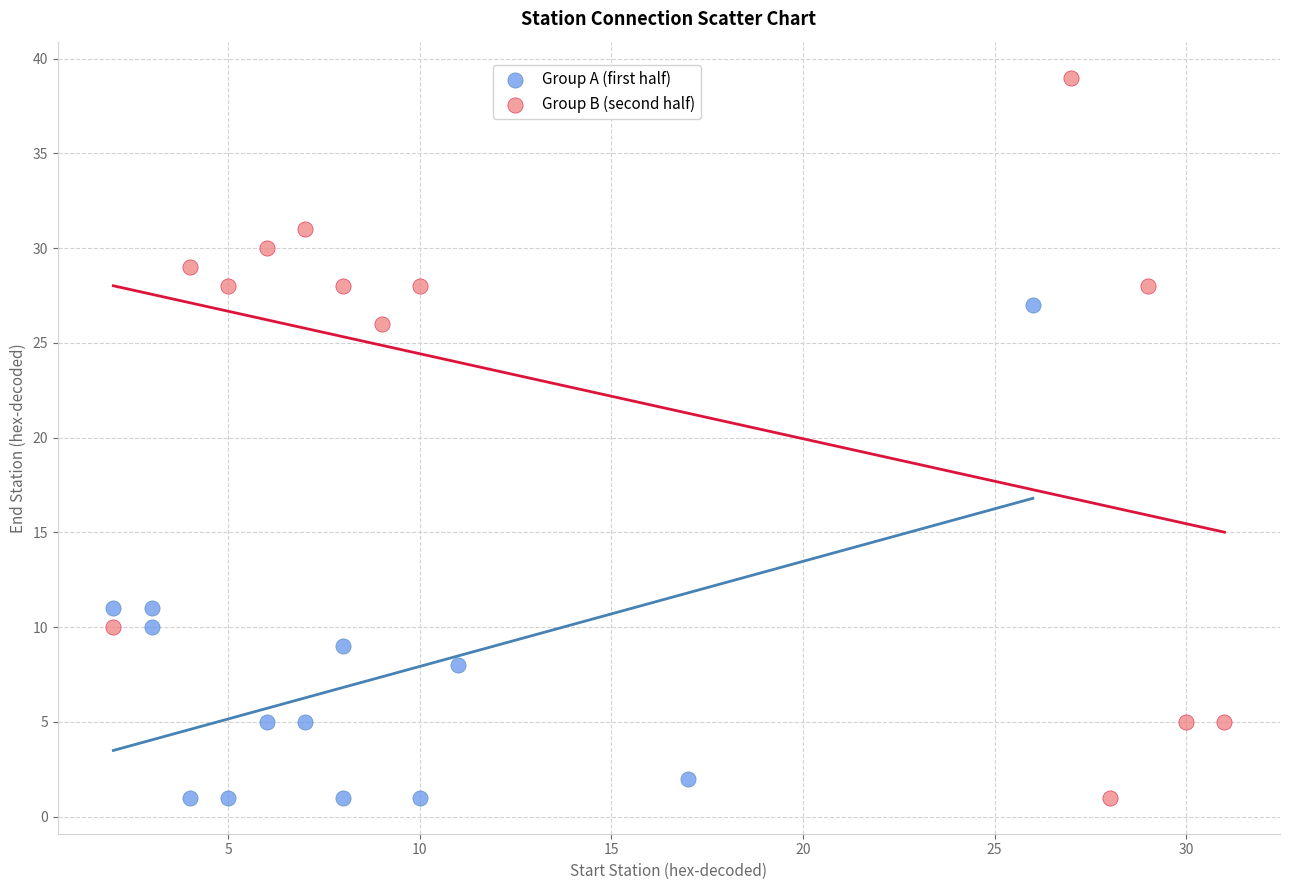

Which series contains the highest Y value?

Group B (second half)